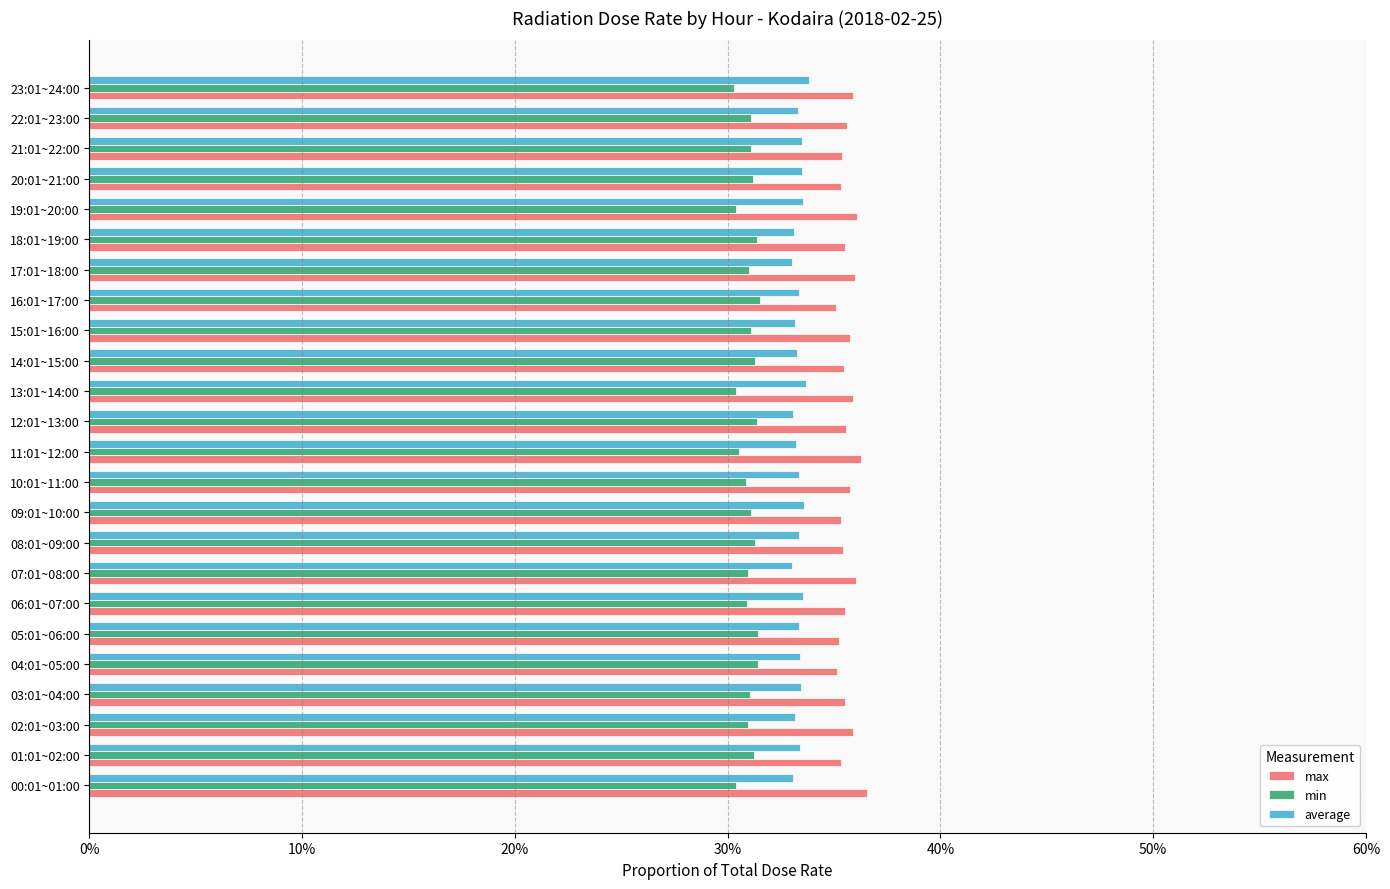

What are all the series names shown in the legend?

max, min, average